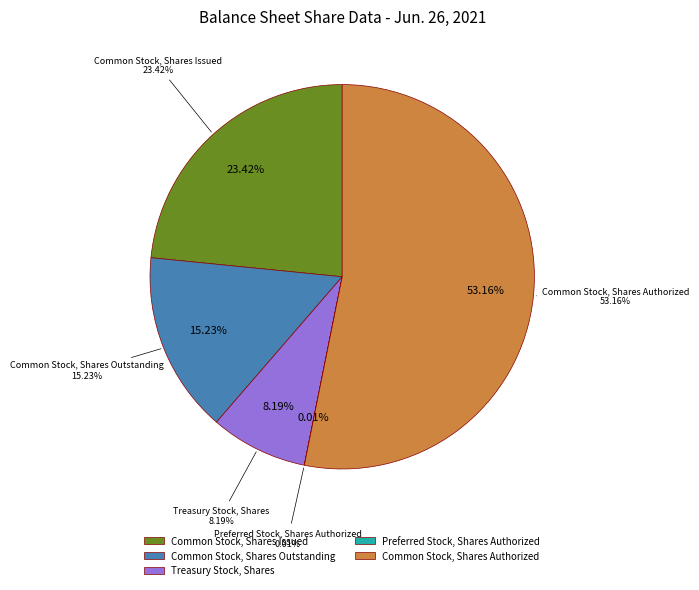

Which slice is the largest?

Common Stock, Shares Authorized